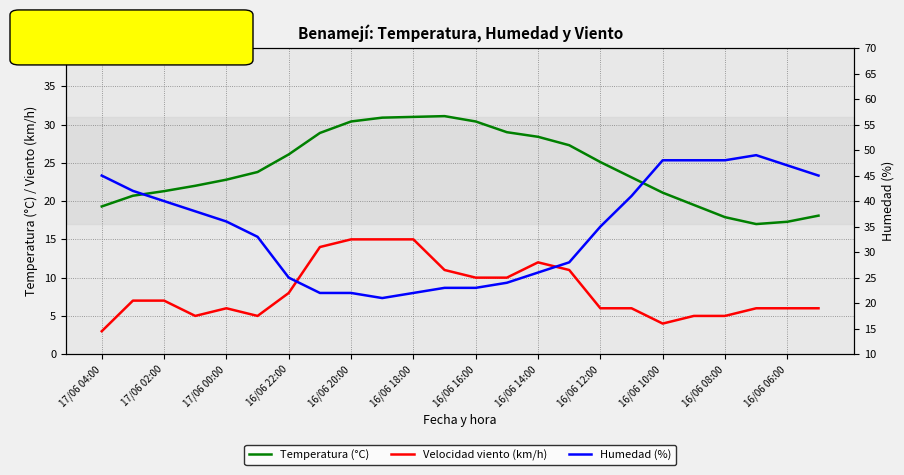

How many values in the Humedad (%) series exceed 36?

11